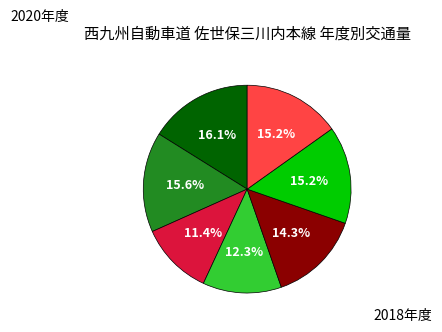

Does any single category account for the majority?

No